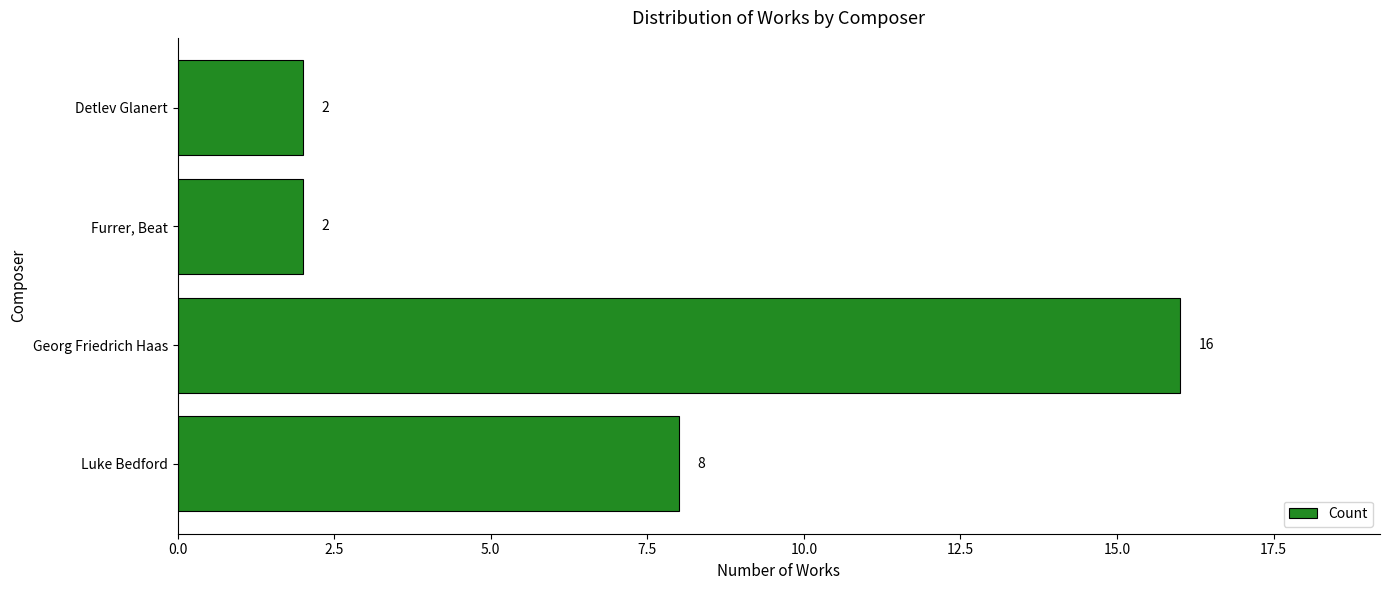

The value at Georg Friedrich Haas is 16. True or false?

True